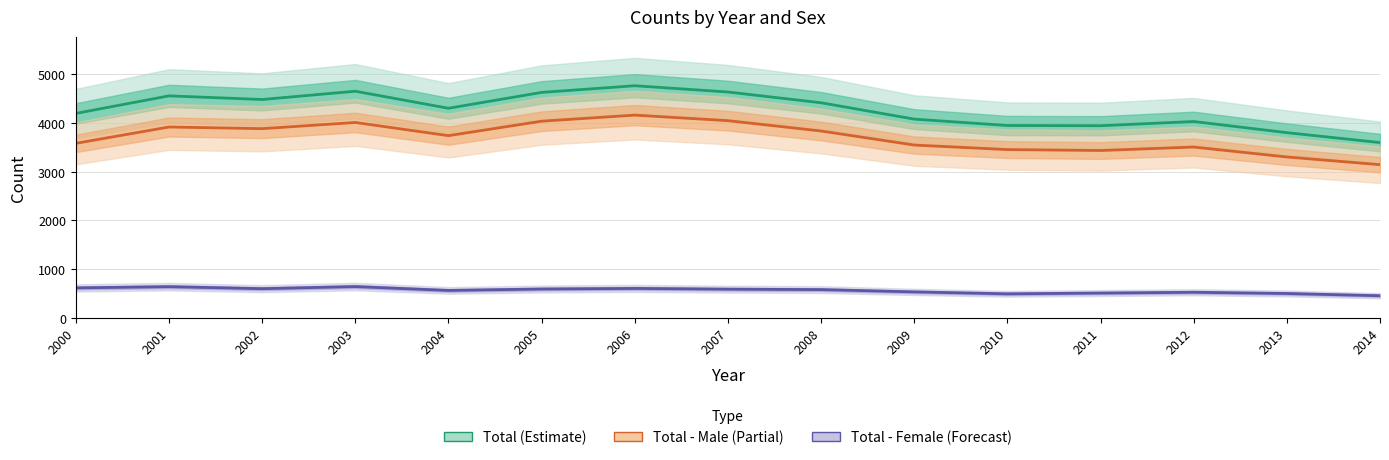

At which category is the sum across all series the highest?

2006